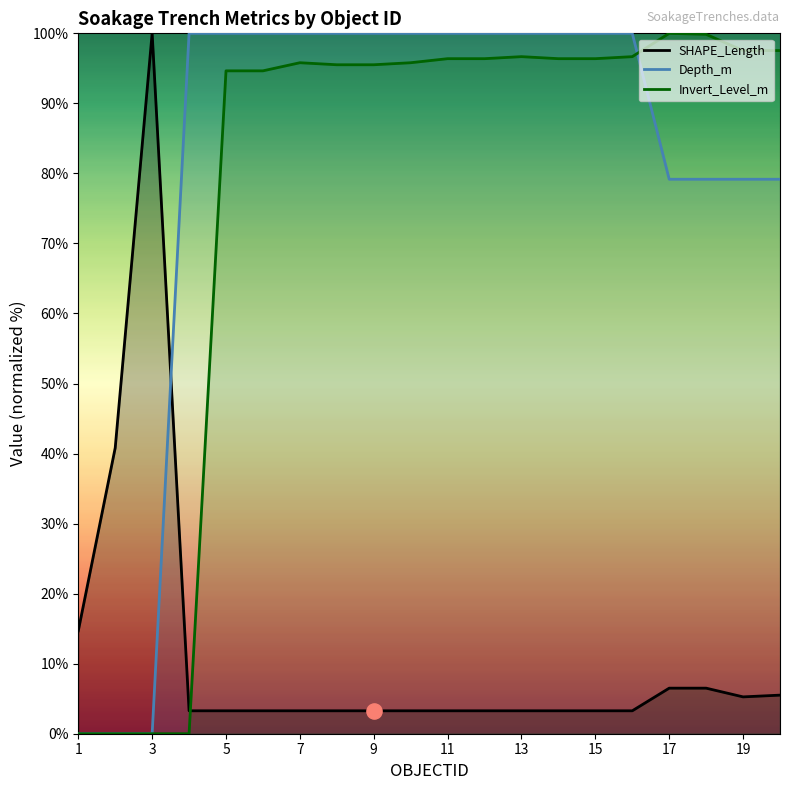

Which series has the largest total across all categories?

Depth_m